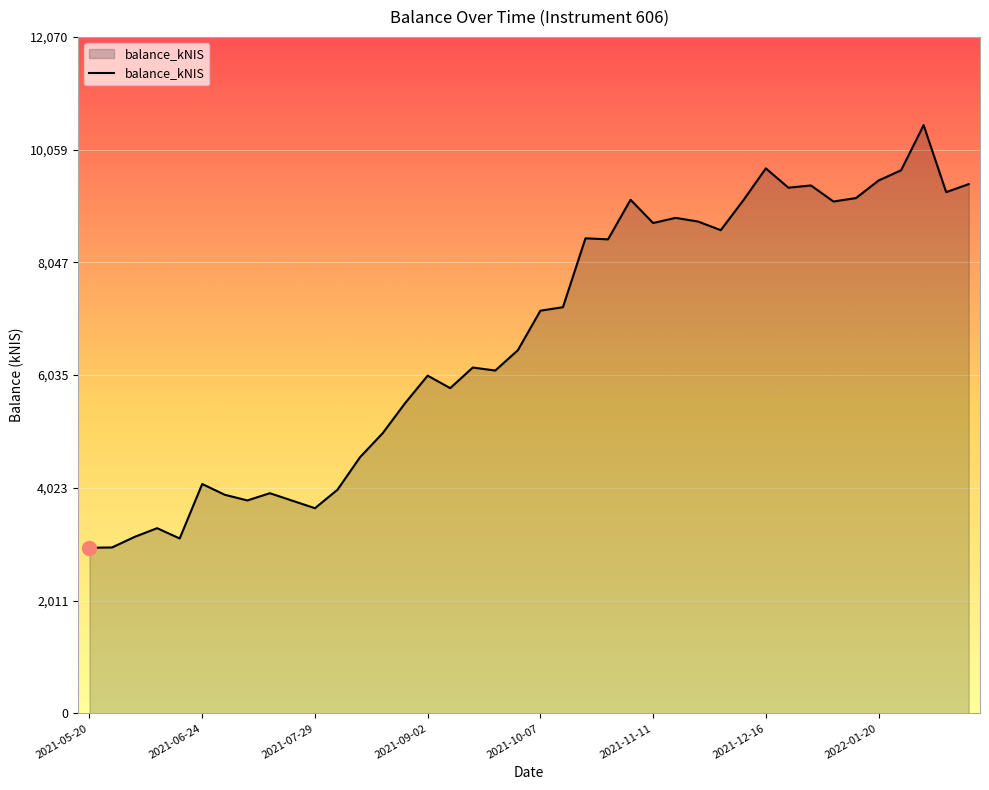

What is the difference between the maximum and minimum values?

7541.0